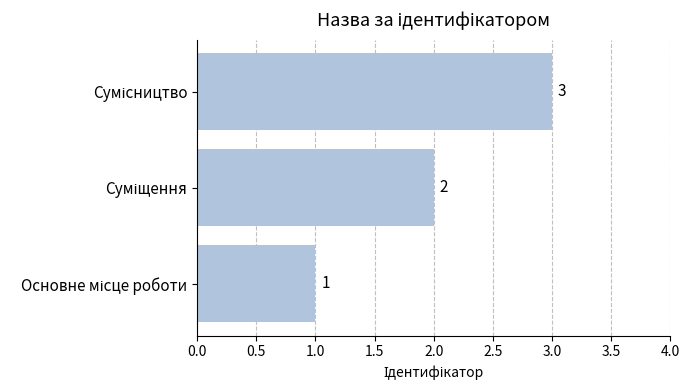

How many values are between 1 and 3?

3